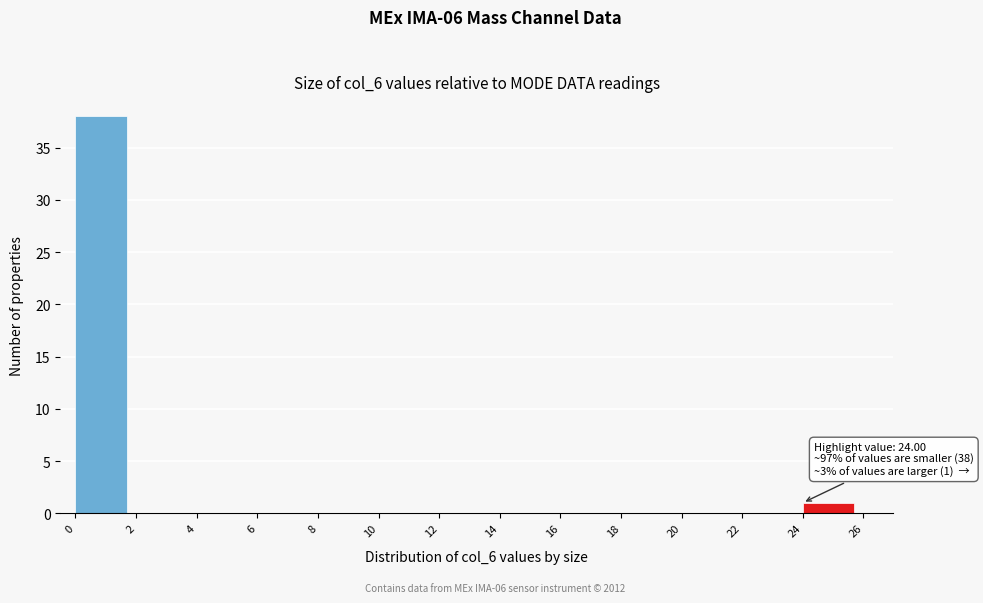

Over which range of the x-axis is the bar tallest?

0 to 2